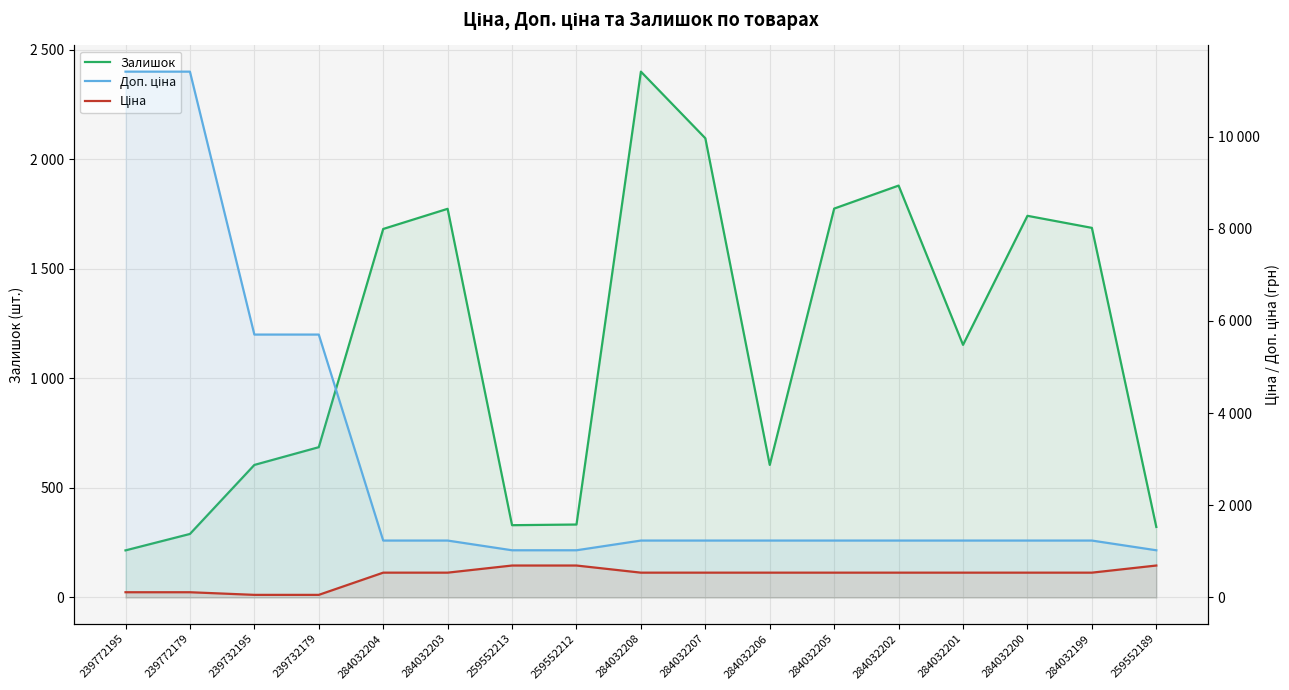

True or false: Ціна and Залишок intersect in this chart.

True